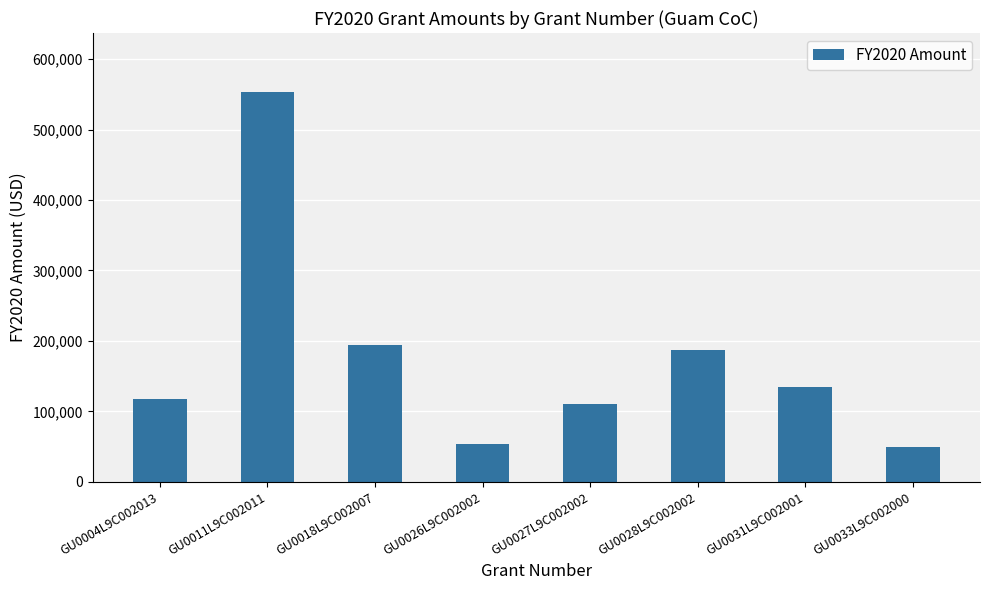

At which category does the chart reach its peak across all series?

GU0011L9C002011